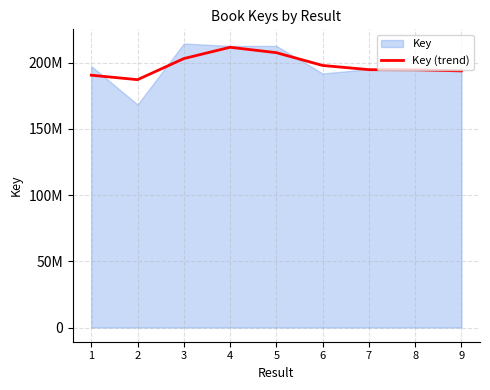

Count the number of categories in the chart.

9